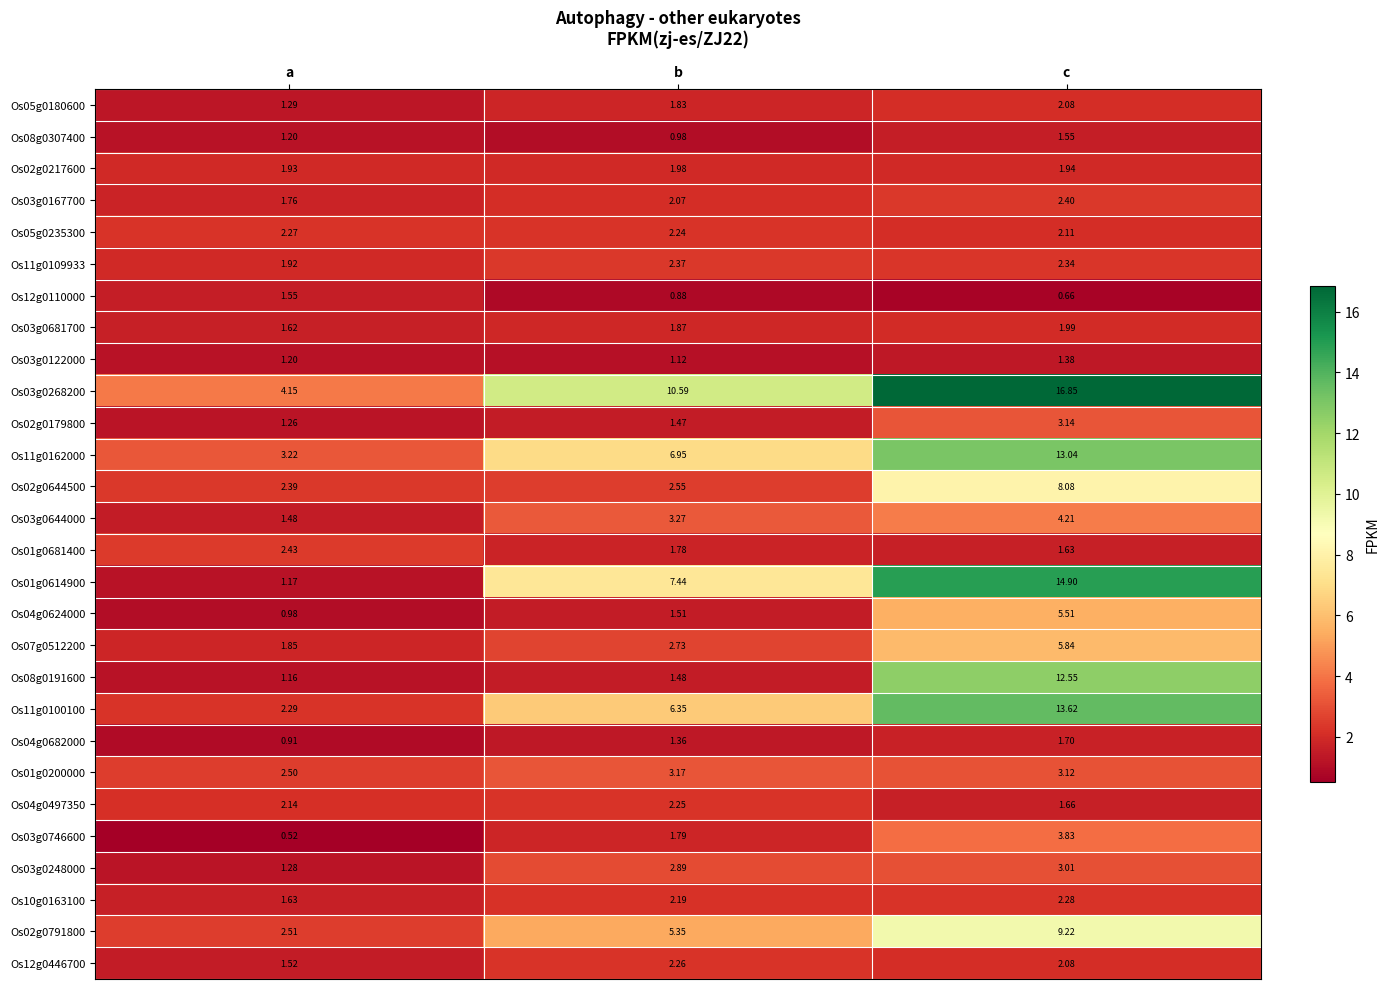

Which series has the largest total across all categories?

Os03g0268200